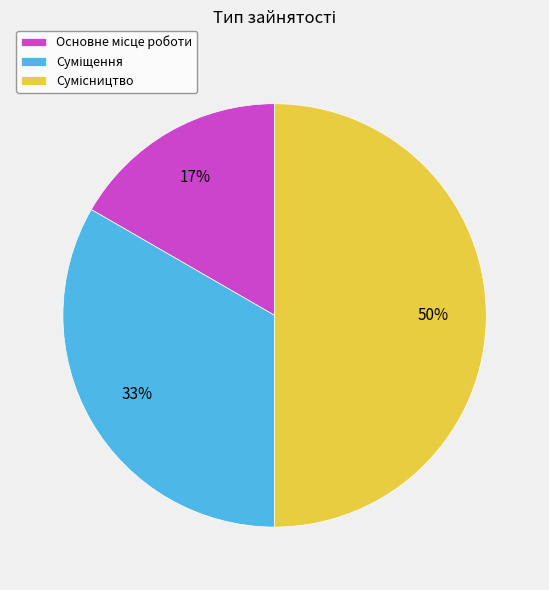

How many slices are in this pie chart?

3